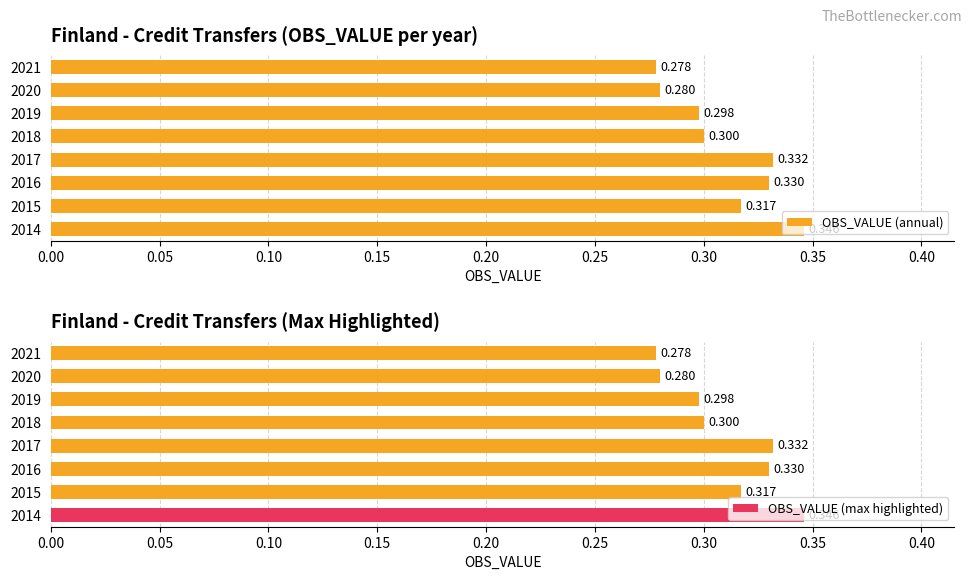

How many bars are there in total?

16